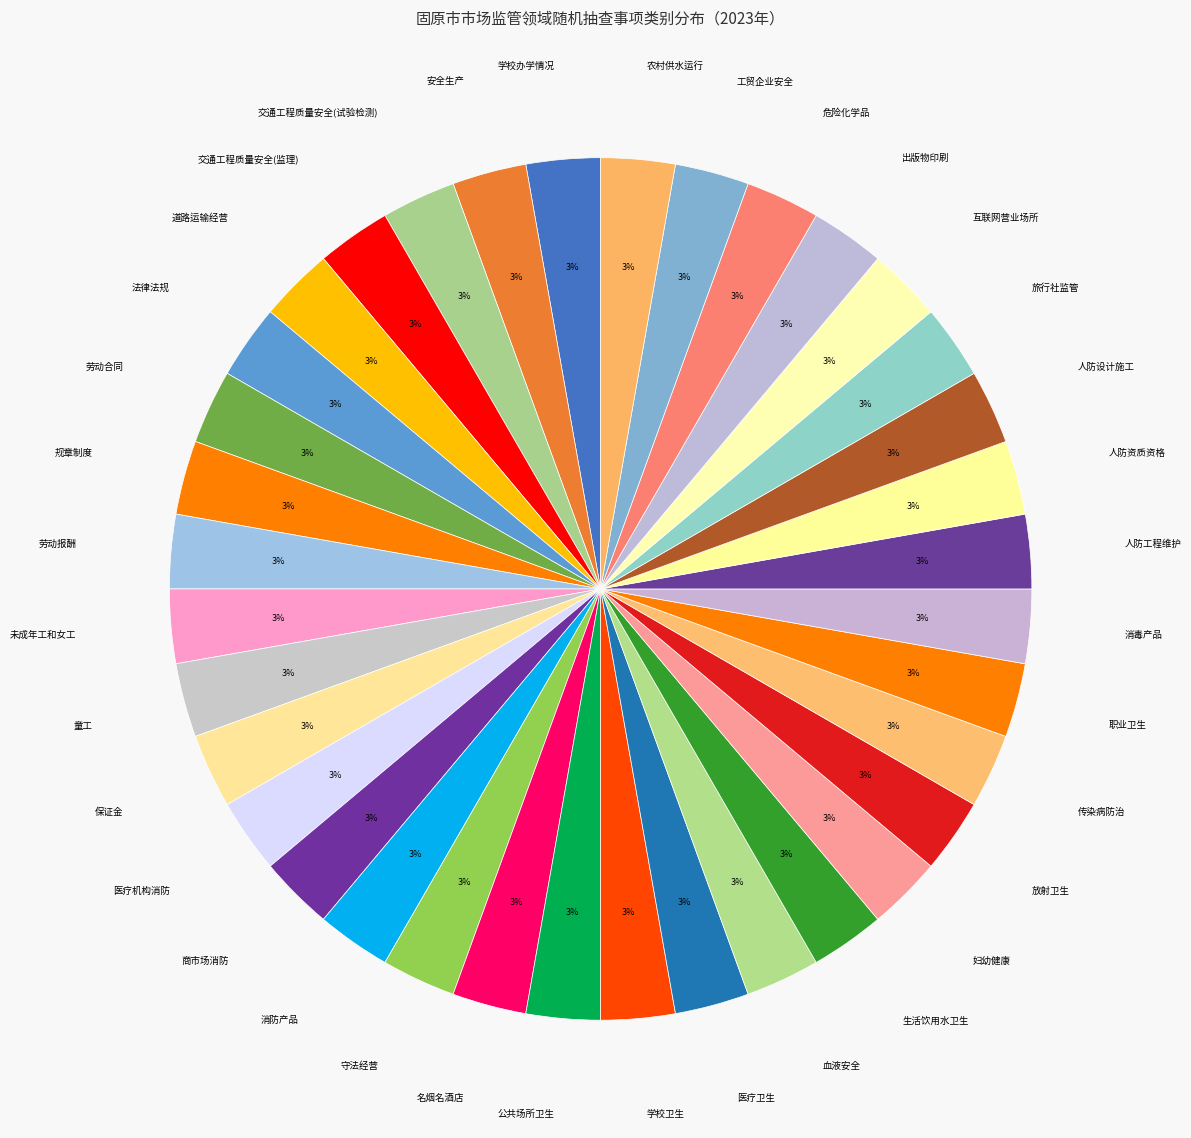

How many slices are in this pie chart?

36